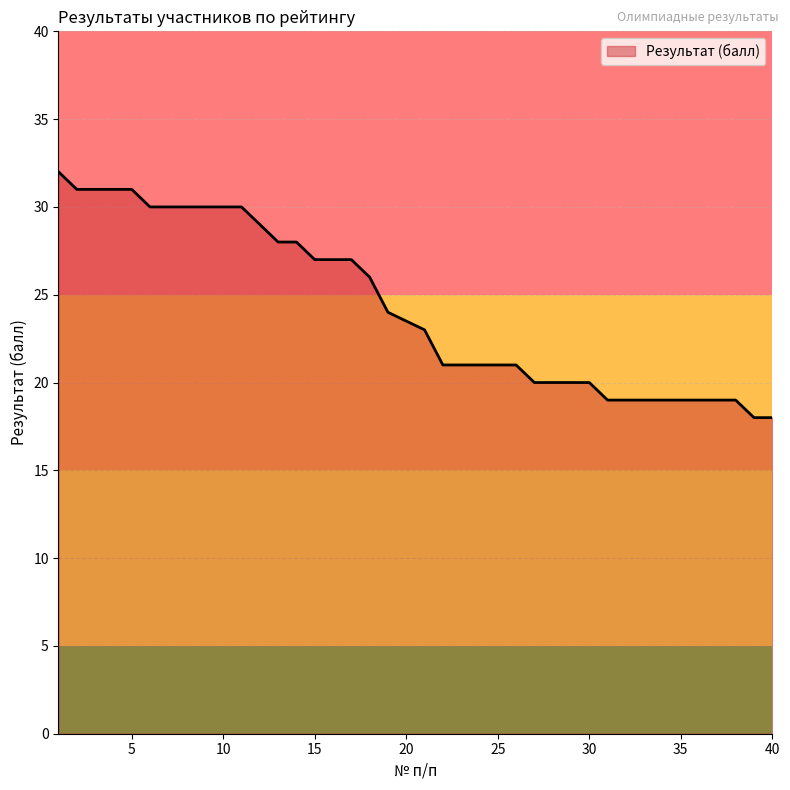

Count the number of data series in this chart.

1